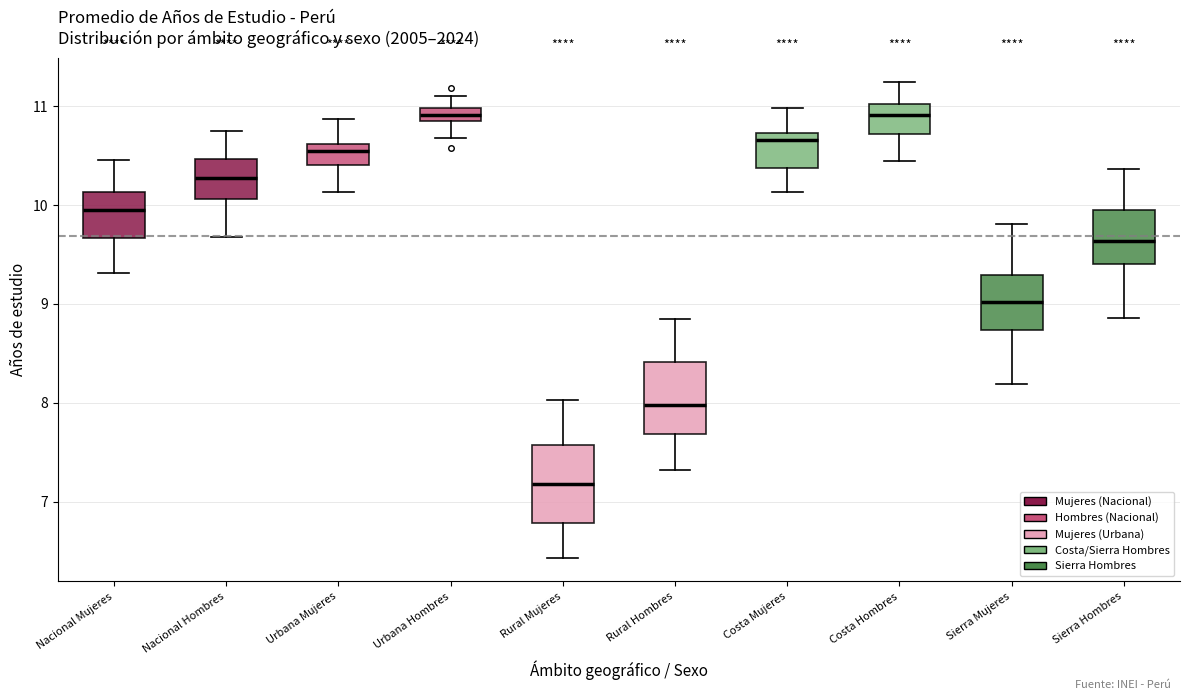

Where does the lower whisker of the box for Nacional Mujeres end on the y-axis? The values are not printed on the chart, so give them approximately, as read against the axis.

9.3